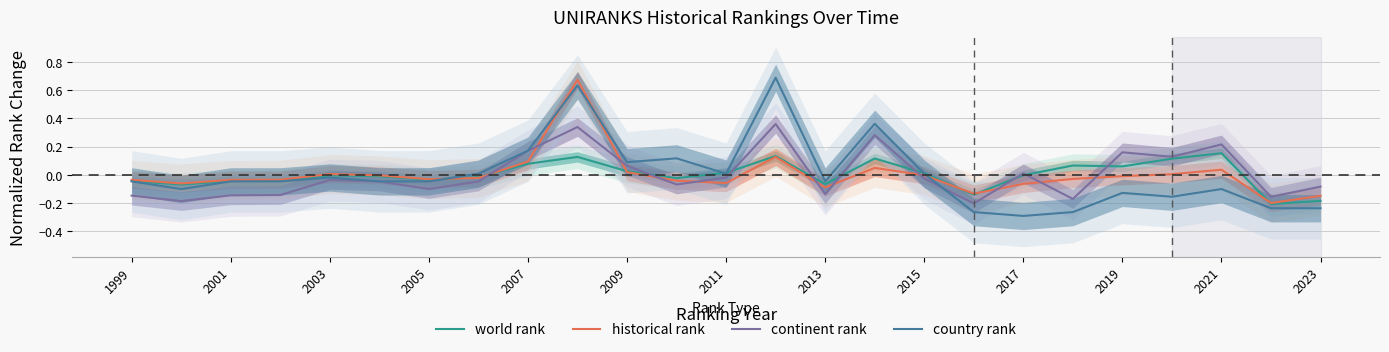

What is the highest value of the continent rank series?

0.4